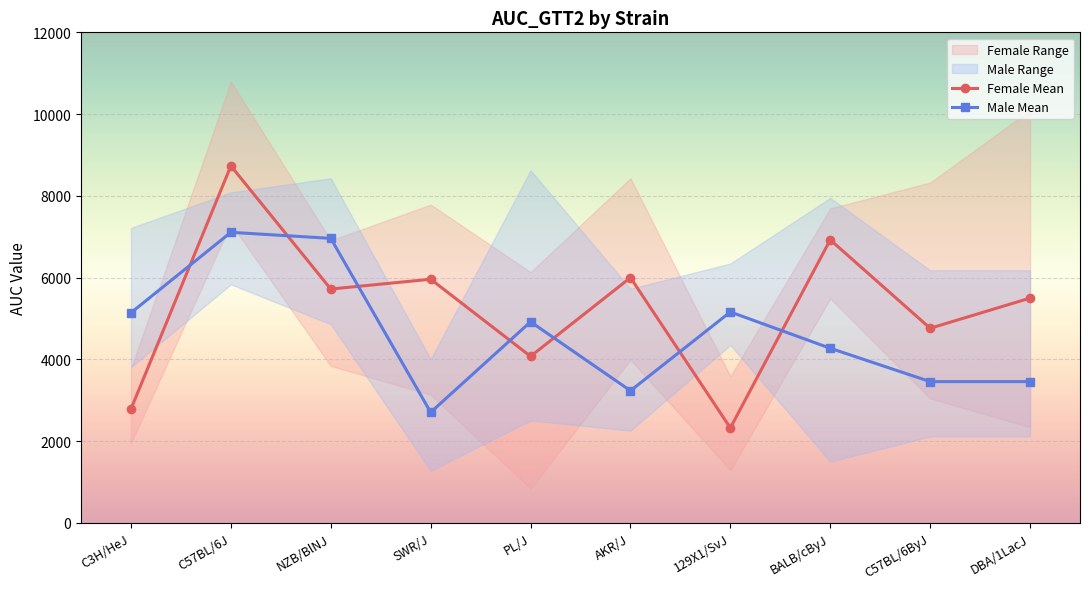

At which label is Female Mean closest to 5528?

DBA/1LacJ